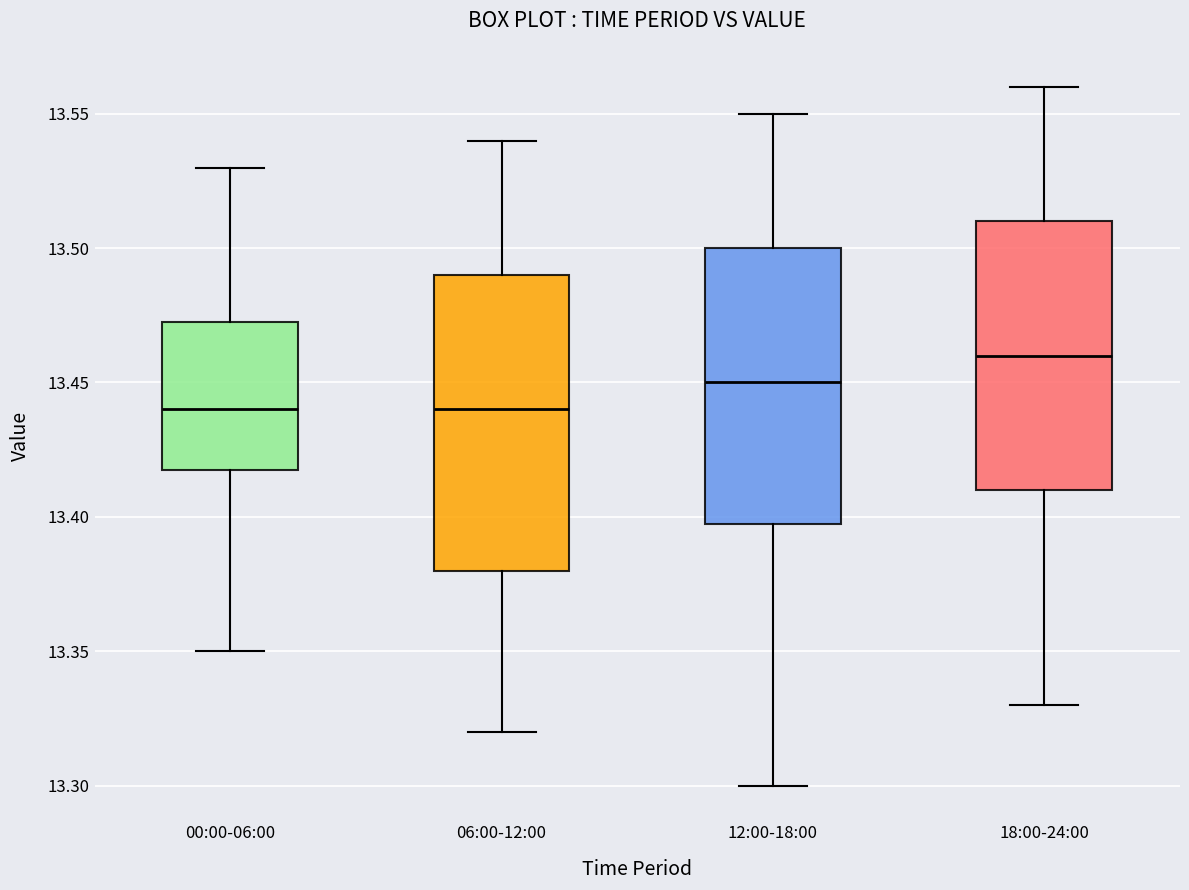

Reading left to right, read every box against the y-axis: the position of its median line, the range the box covers, and the ends of its whiskers. The values are not printed on the chart, so give them approximately, as read against the axis.

00:00-06:00: median 13.440, box 13.420 to 13.475, whiskers 13.350 to 13.530
06:00-12:00: median 13.440, box 13.380 to 13.490, whiskers 13.320 to 13.540
12:00-18:00: median 13.450, box 13.400 to 13.500, whiskers 13.300 to 13.550
18:00-24:00: median 13.460, box 13.410 to 13.510, whiskers 13.330 to 13.560